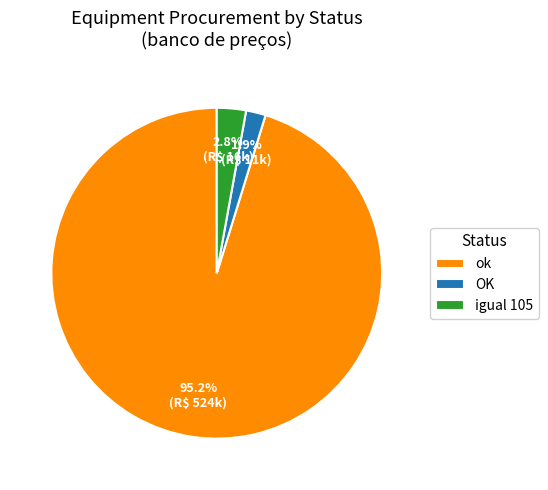

What percentage is the ok slice, to the nearest percent?

95%